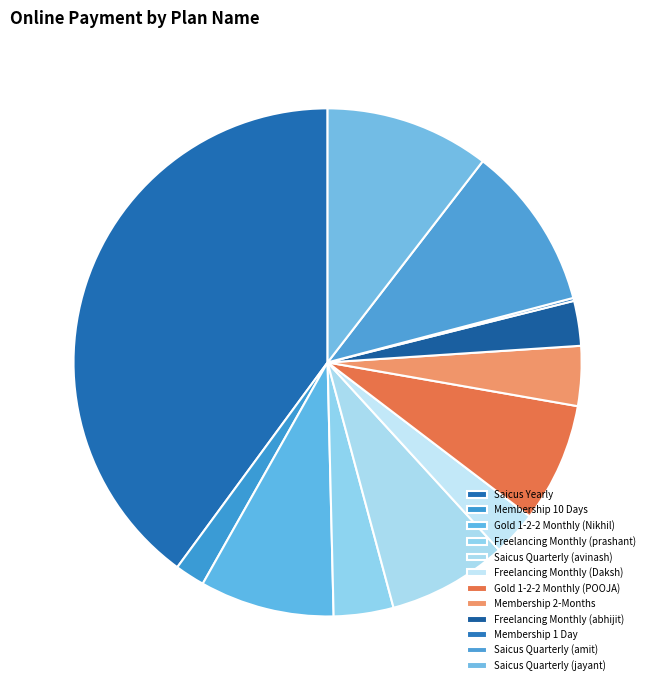

Between Gold 1-2-2 Monthly (POOJA) and Membership 10 Days, which is larger?

Gold 1-2-2 Monthly (POOJA)